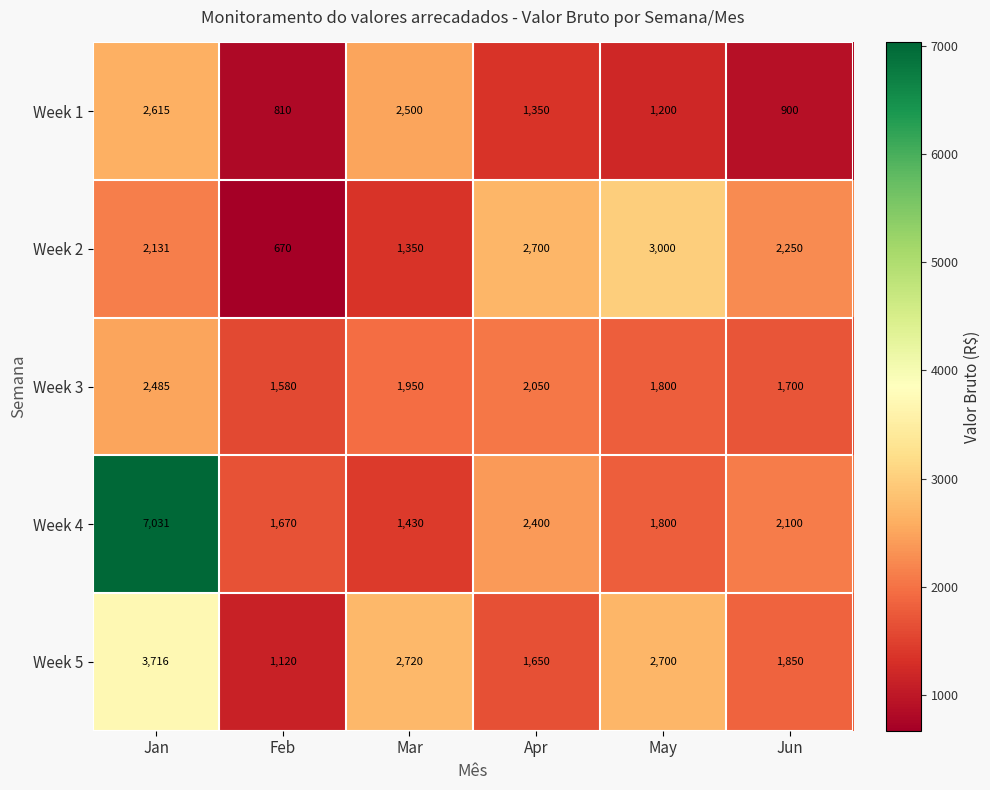

The value of Week 4 at May is 1800. True or false?

True